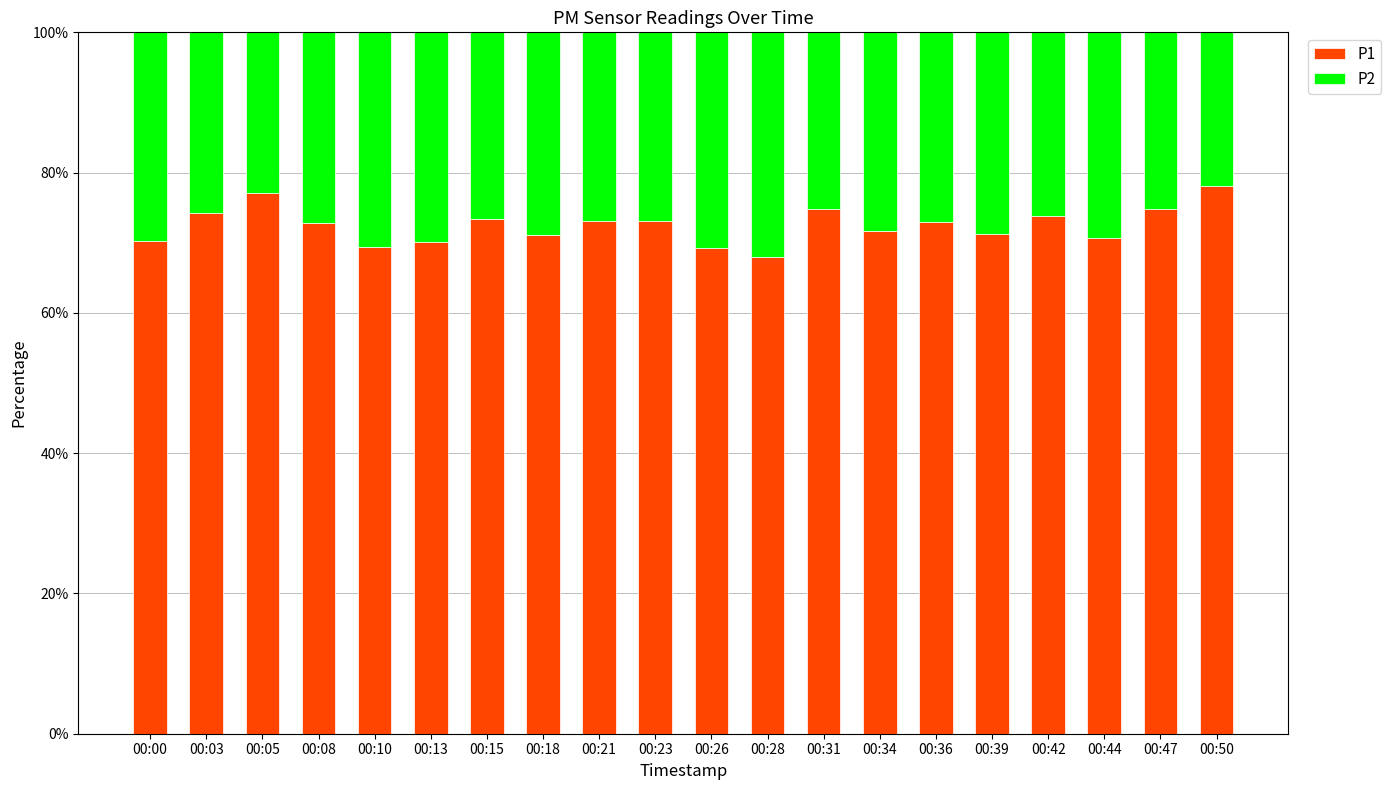

What is the difference between the maximum and minimum values in the P1 series?

10.1